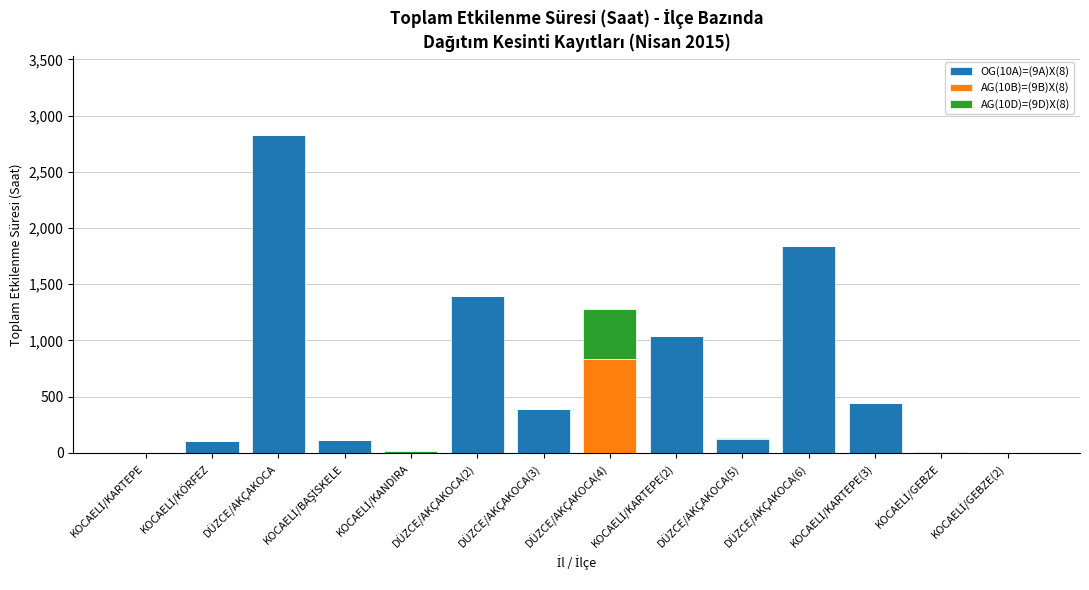

How many categories are shown in the chart?

14